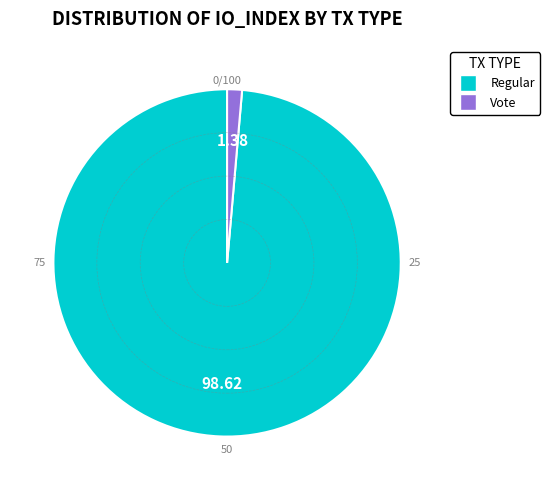

Is there any slice that represents more than half of the pie?

Yes